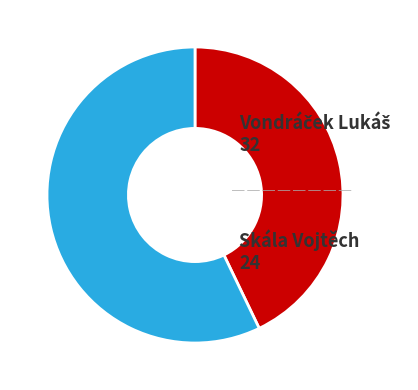

Does any single category account for the majority?

Yes